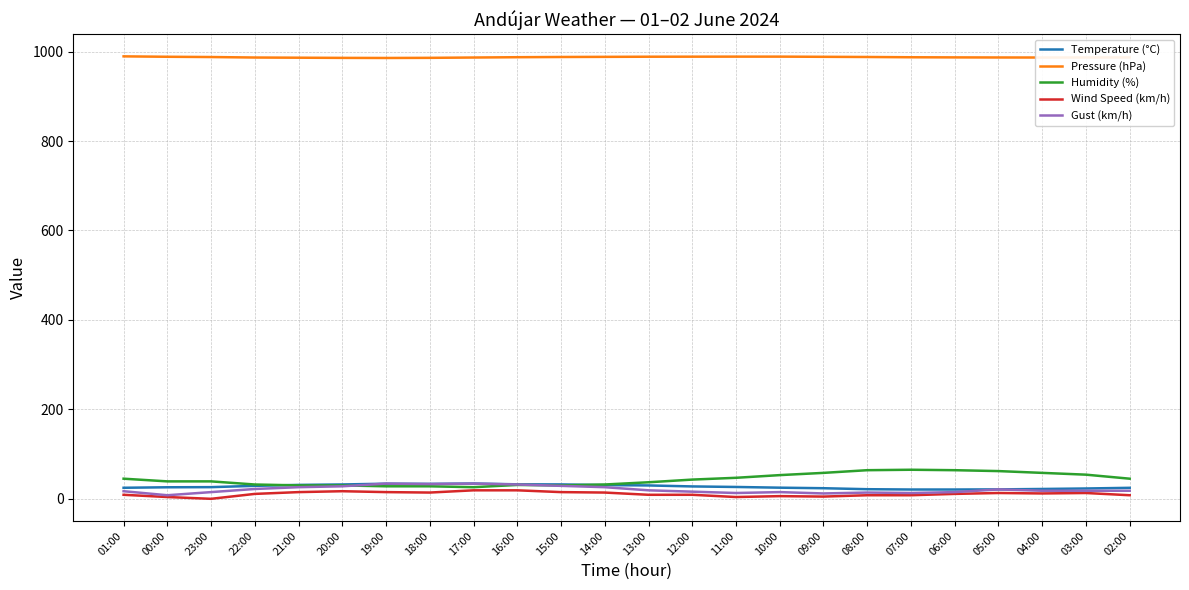

The value of Temperature (°C) at 23:00 is 26.1. True or false?

True